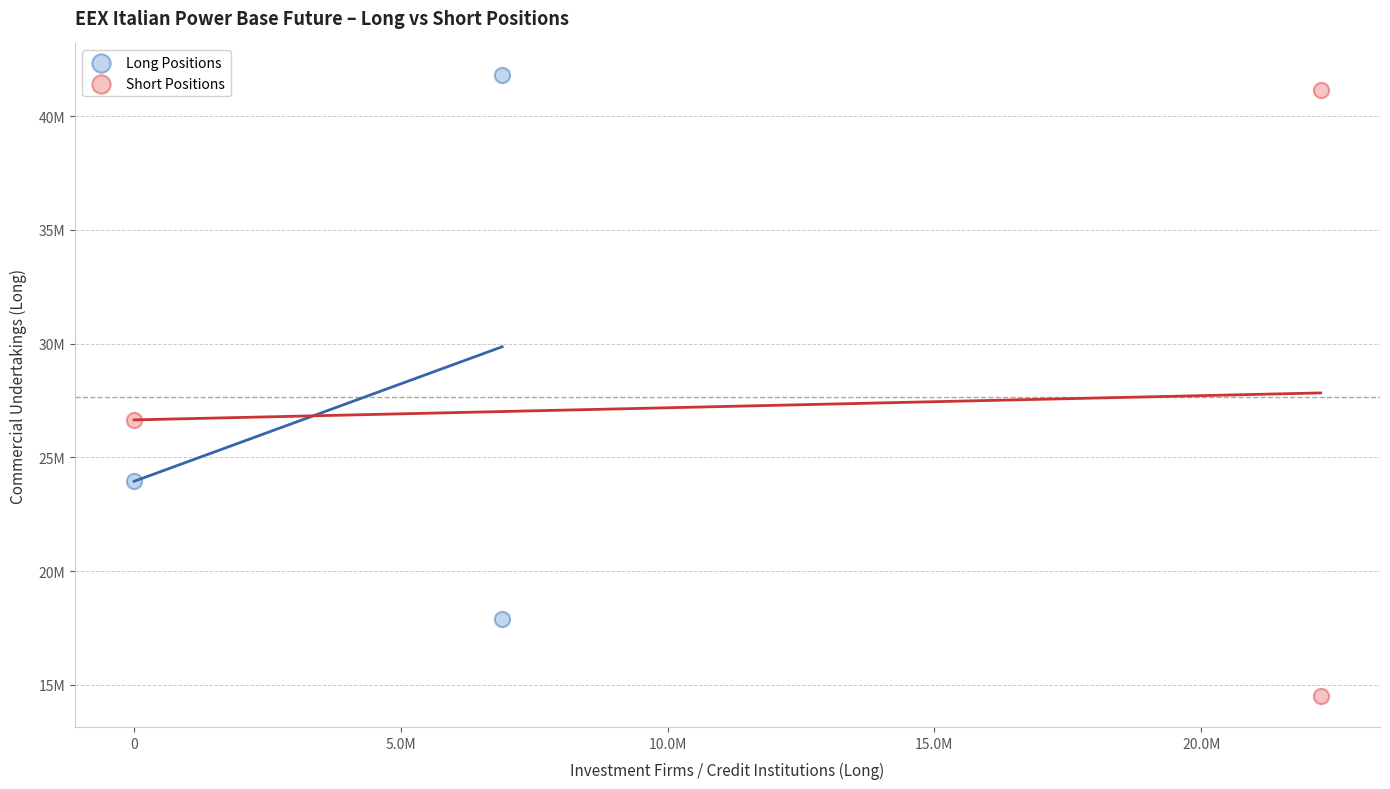

Which series has the largest Y range (max minus min)?

Short Positions